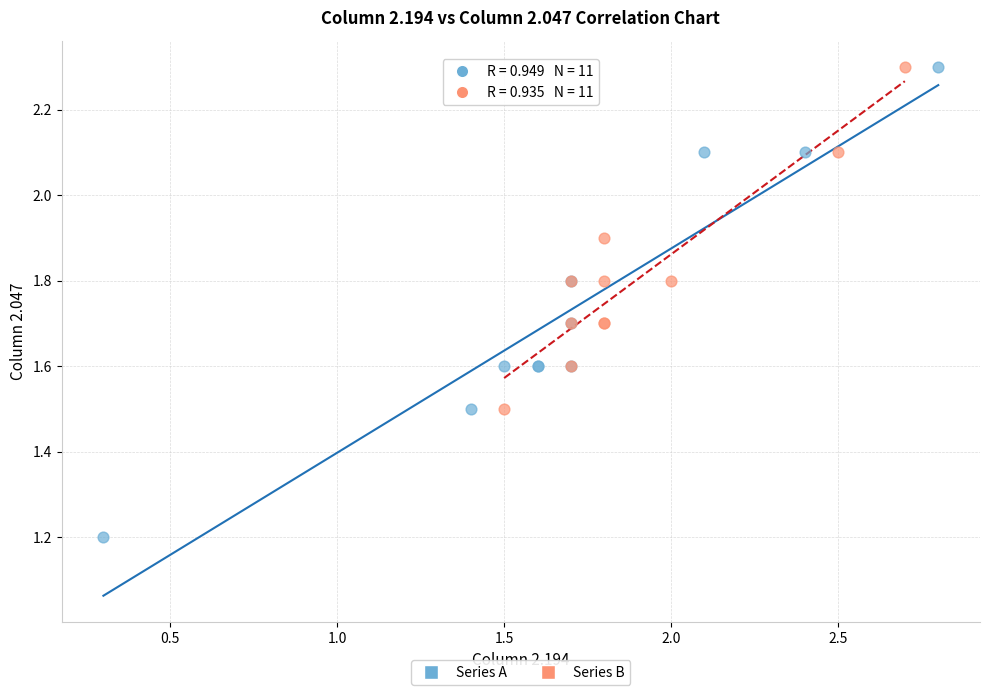

Which series reaches the minimum Y coordinate?

Series A